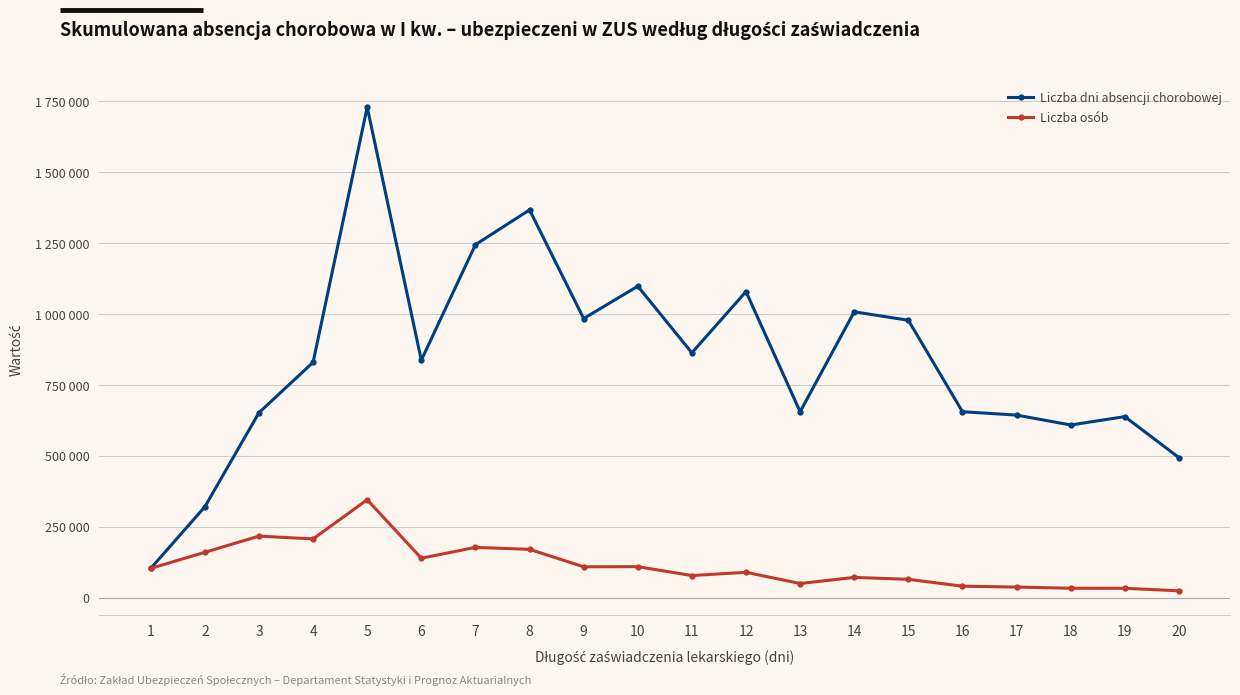

Is this an area chart (filled region under the line)?

No